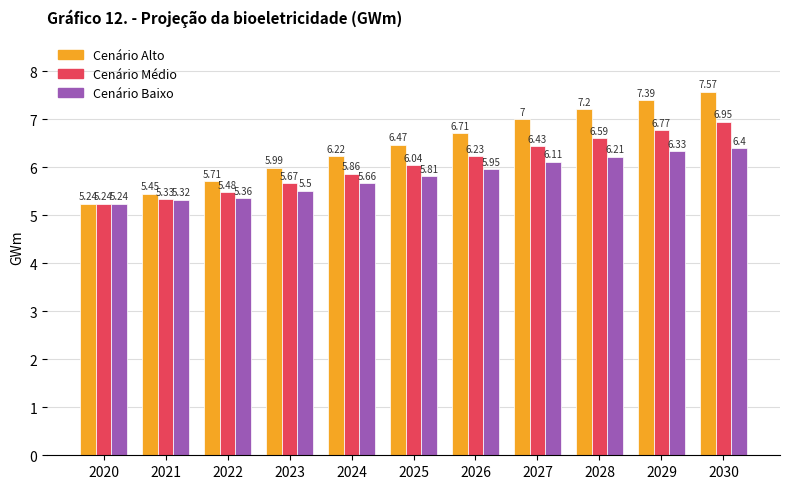

Rank the categories by Cenário Baixo value from highest to lowest.

2030, 2029, 2028, 2027, 2026, 2025, 2024, 2023, 2022, 2021, 2020